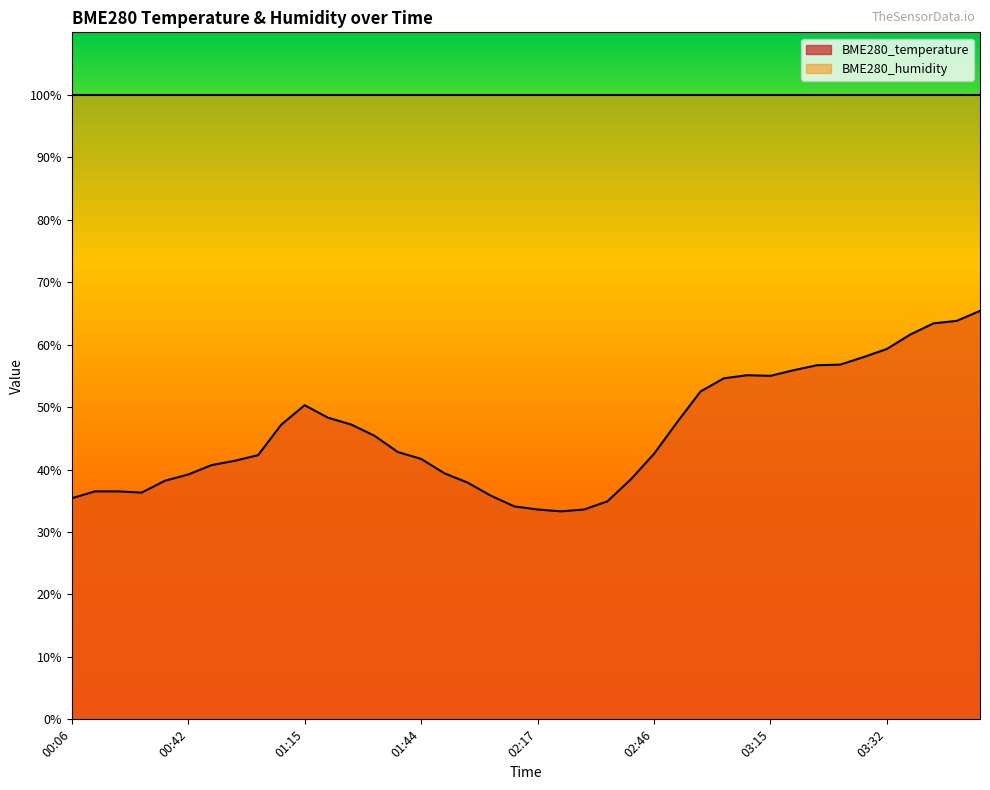

True or false: there are more than 1 points higher than both neighbors.

True